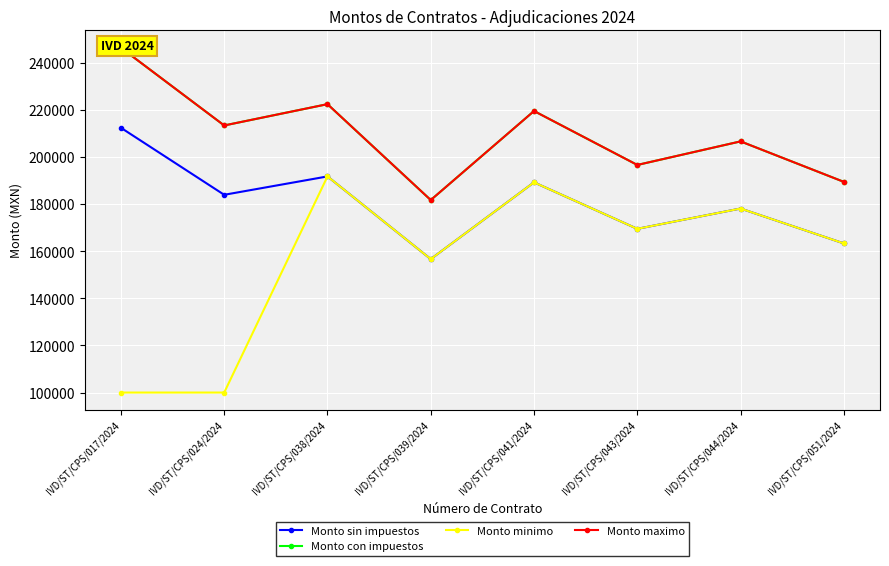

How many interior local peaks does the Monto minimo series have?

3